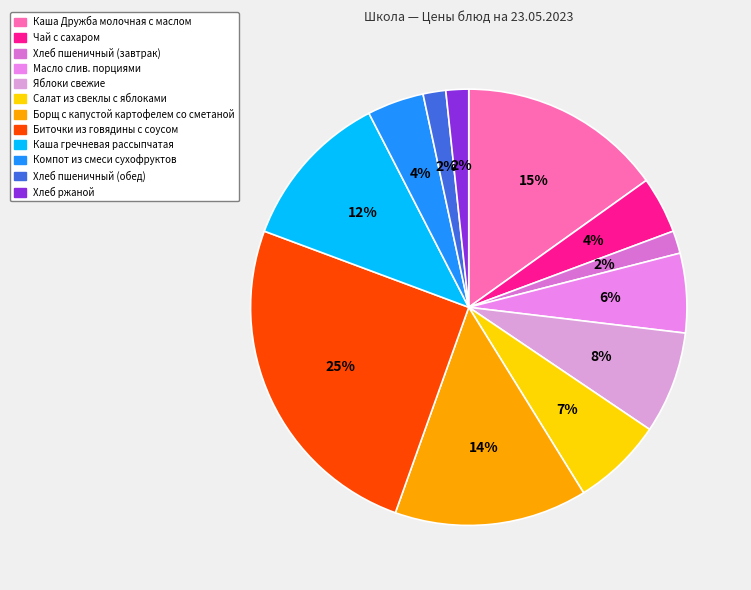

Count the number of slices in the pie.

12